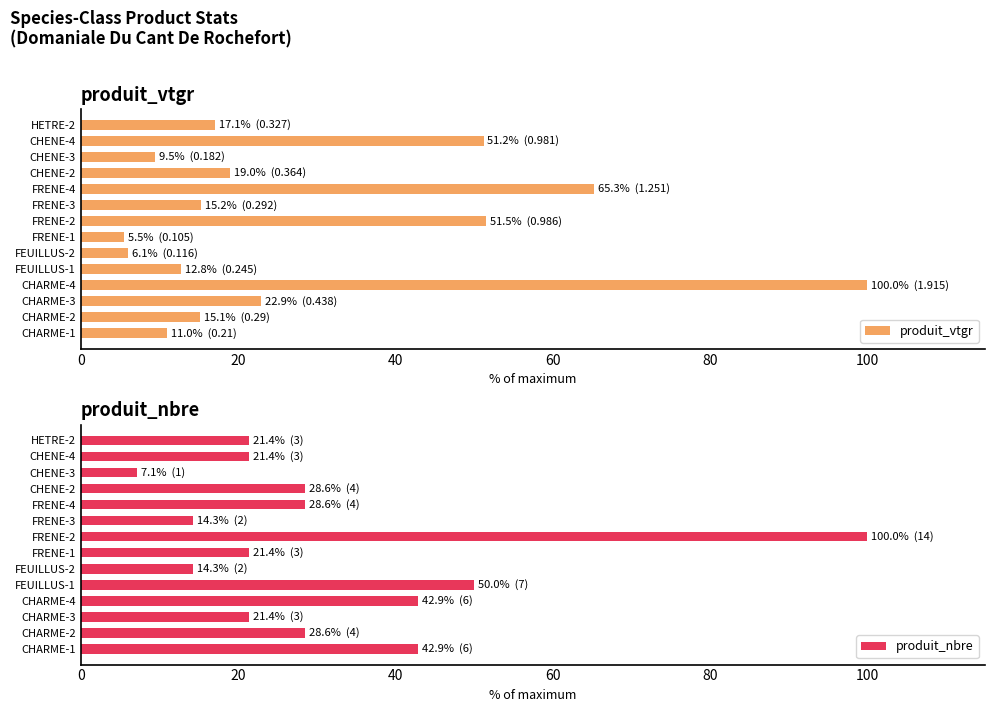

What is the highest value of the produit_vtgr series?

100.0